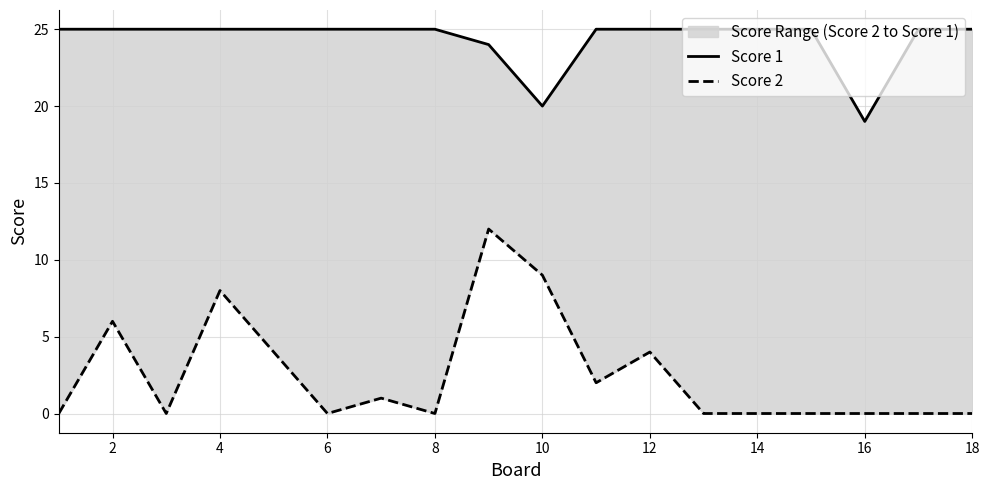

Is it true that Score 1 equals 9 at 18?

False